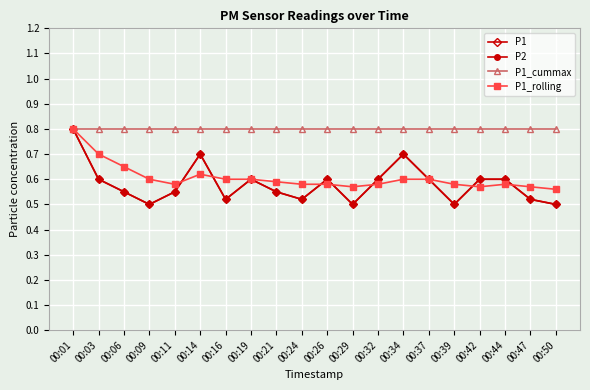

How many lines are shown in the chart?

4